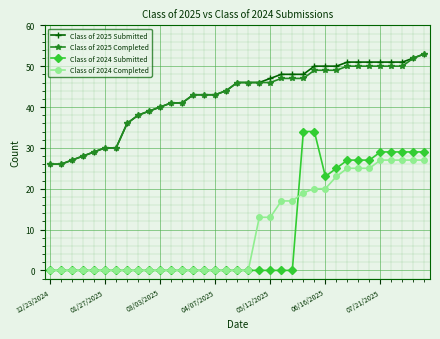

True or false: Class of 2025 Submitted and Class of 2024 Submitted intersect in this chart.

False